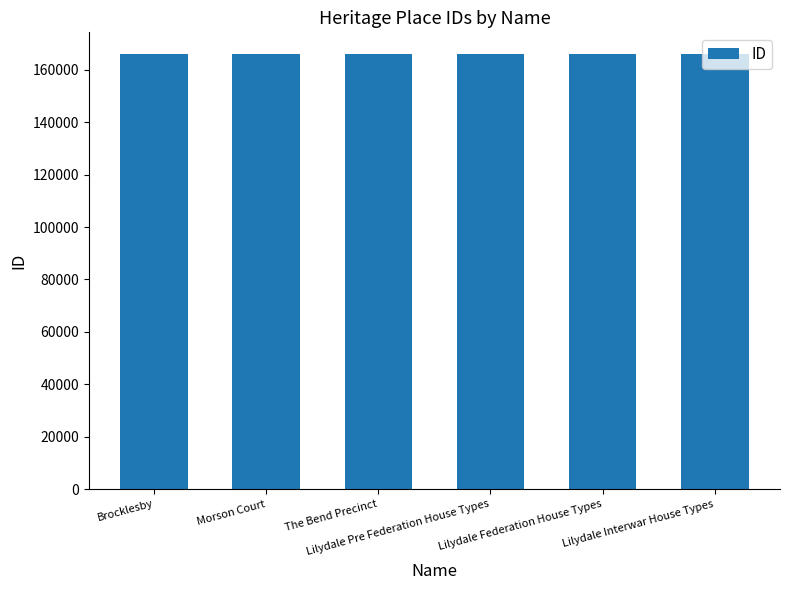

What is the value of the 2nd bar from the left?

165909